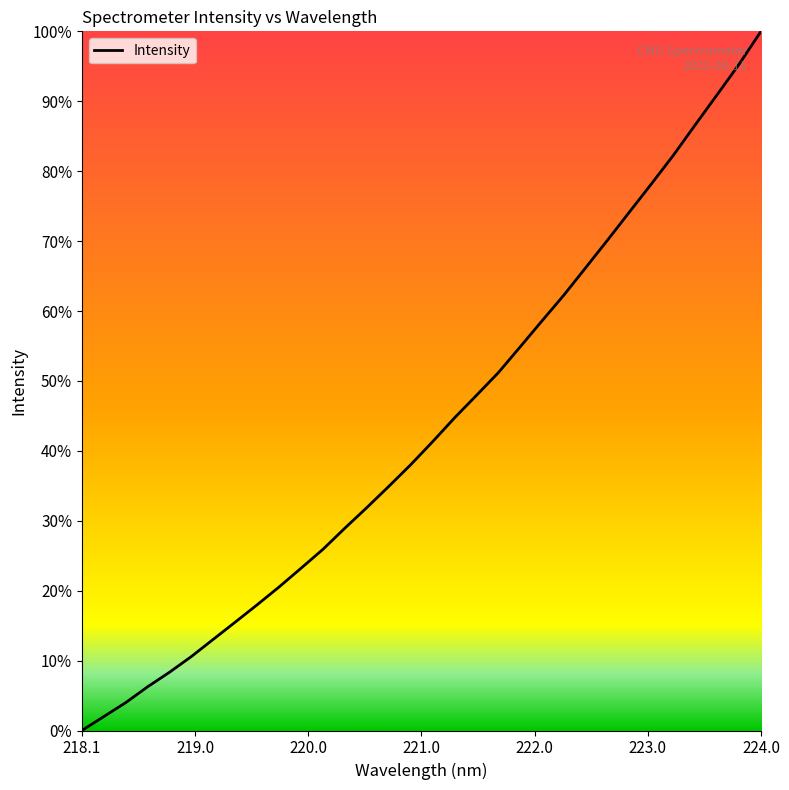

Does the chart have visible grid lines?

No